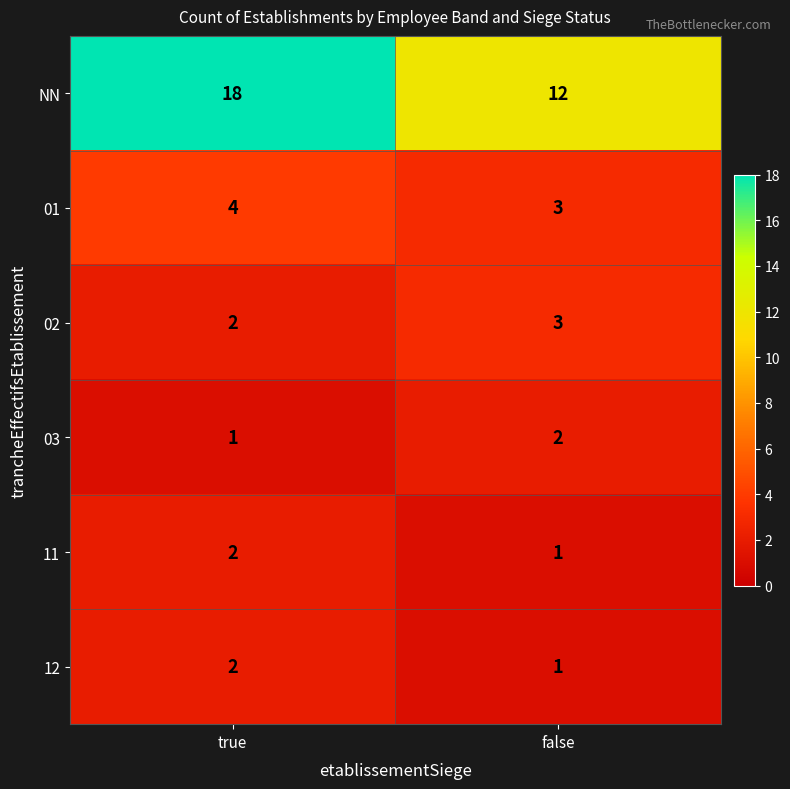

How many distinct data groups are displayed?

6